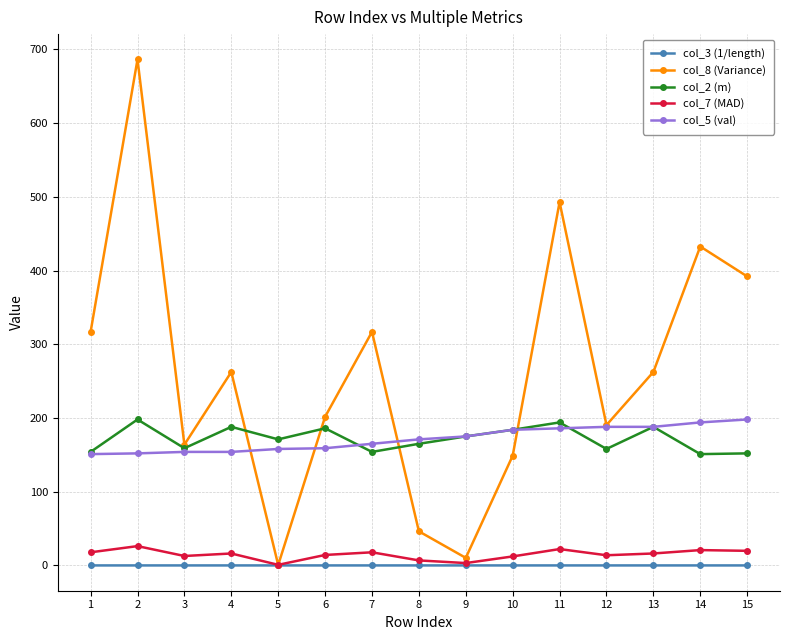

The value of col_2 (m) at 4 is 80.9. True or false?

False